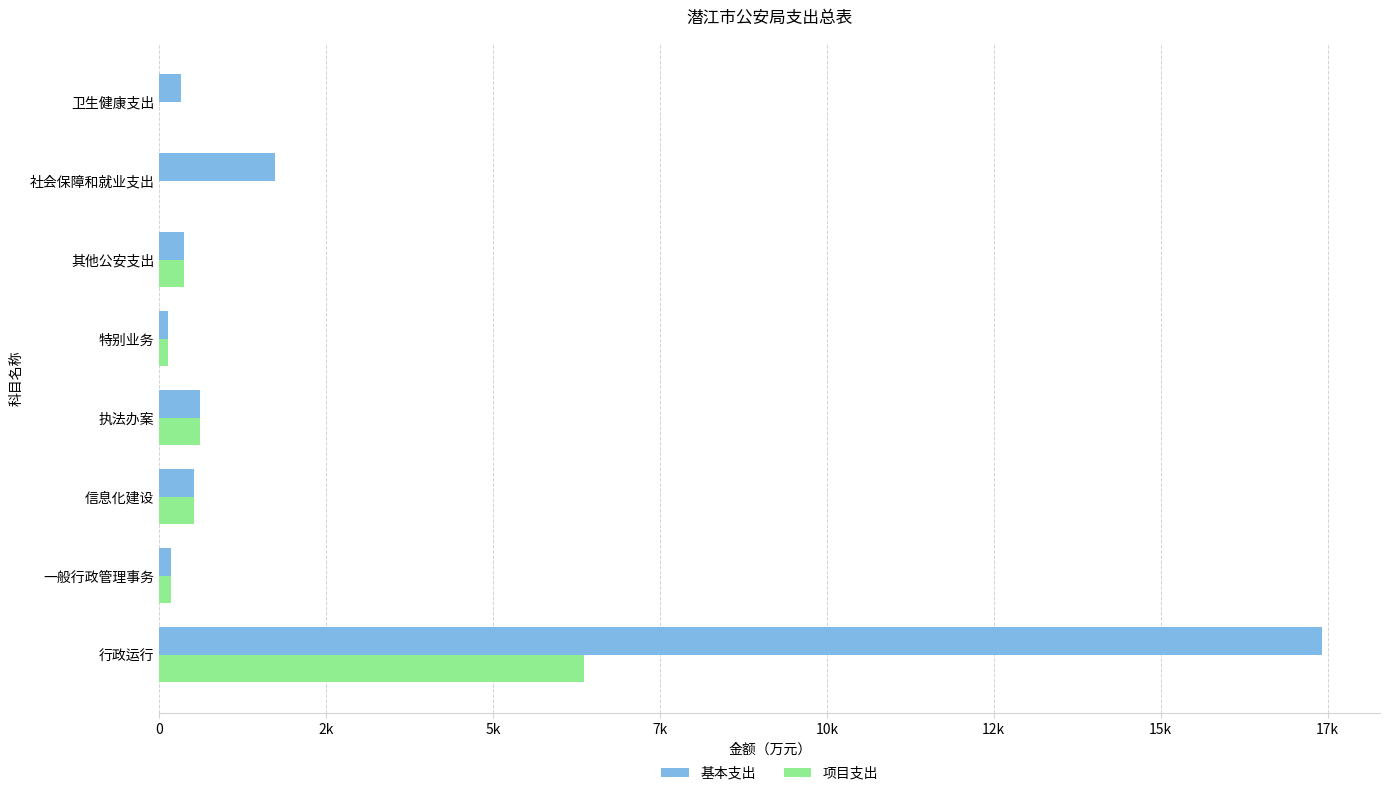

What are all the series names shown in the legend?

基本支出, 项目支出